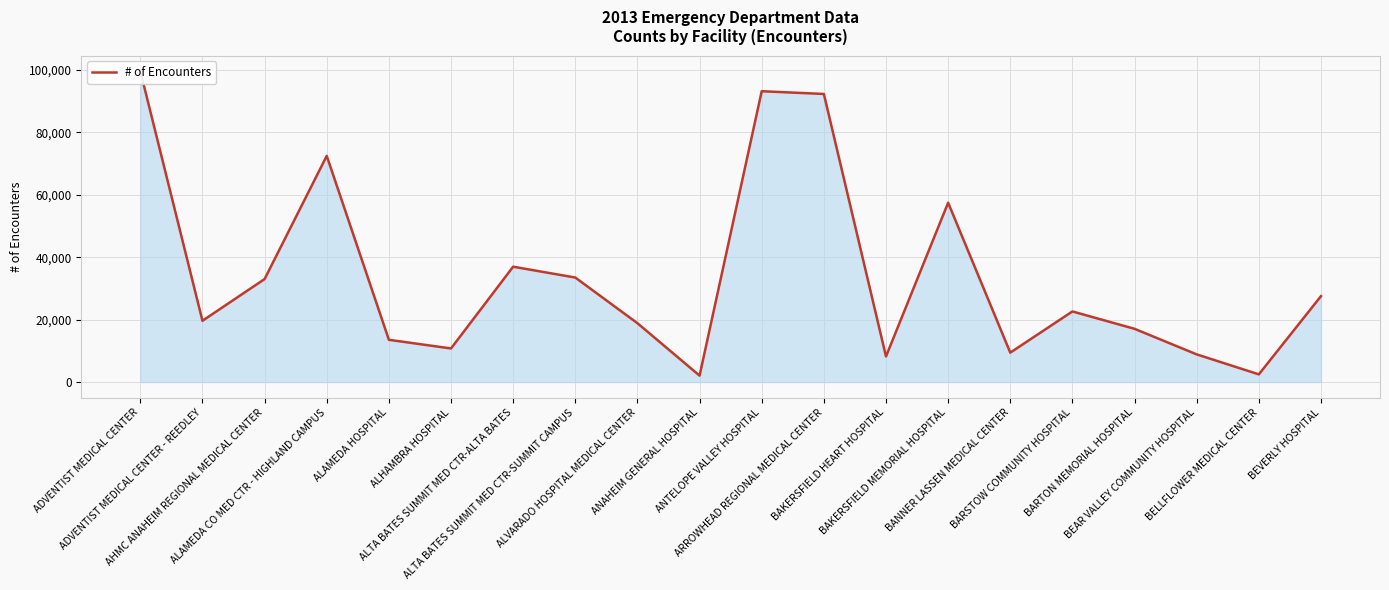

How many lines are shown in the chart?

1